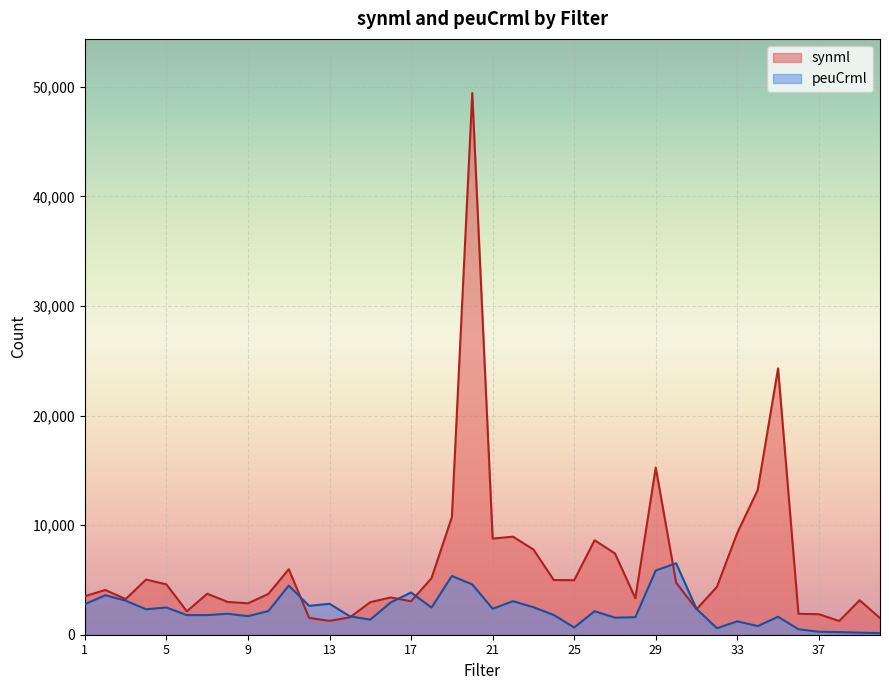

How many data points does each series have?

40